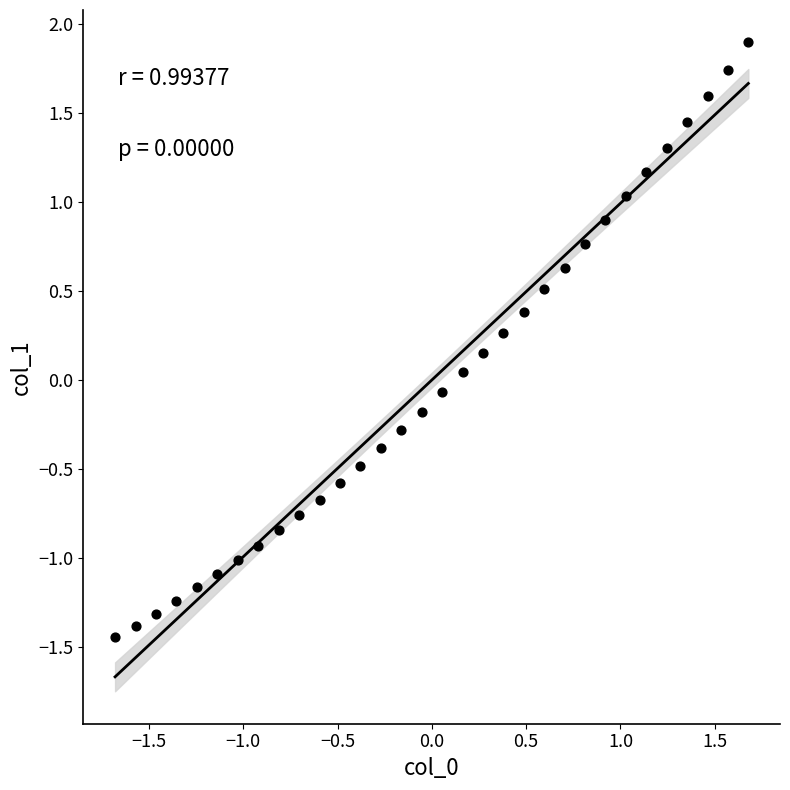

What is the range of X values (max minus min)?

3.4